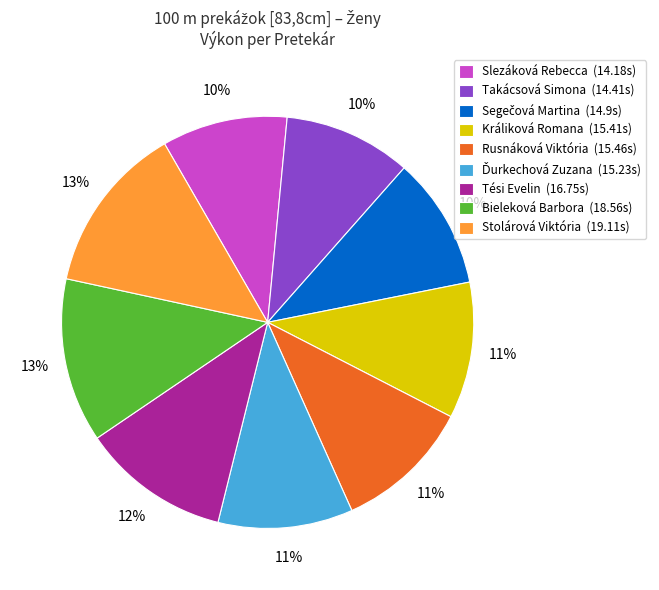

How many segments does this pie chart have?

9